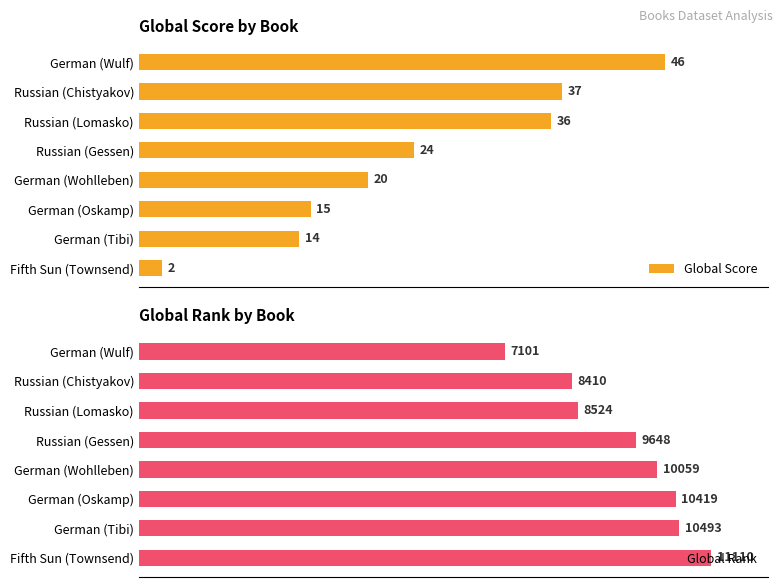

What is the minimum value for Global Score?

2